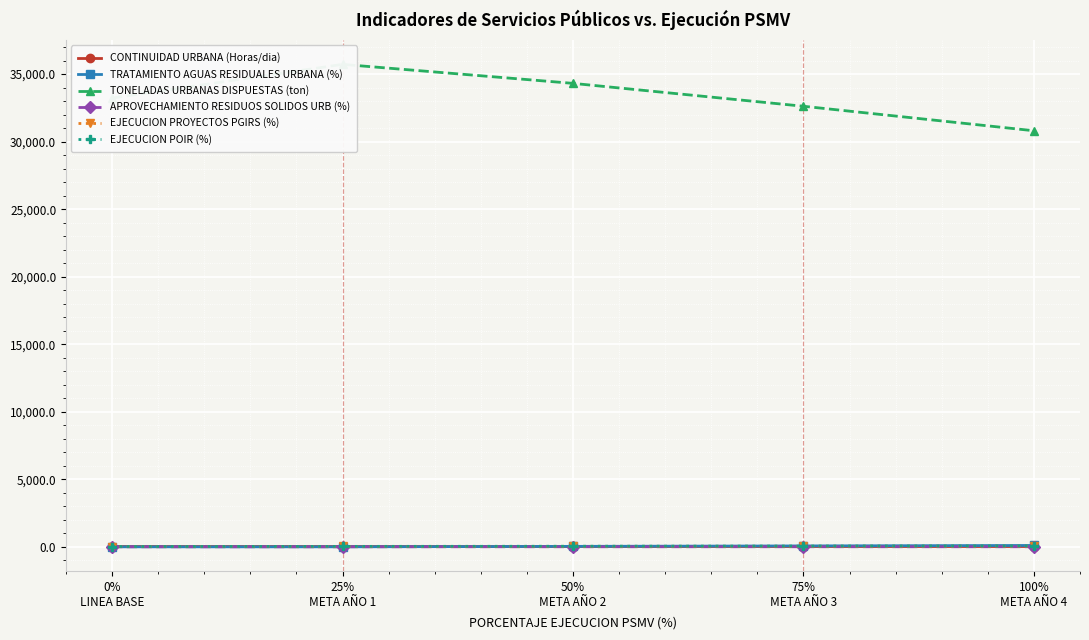

True or false: TONELADAS URBANAS DISPUESTAS (ton) has a value of 60369.6 at 50%
META AÑO 2.

False